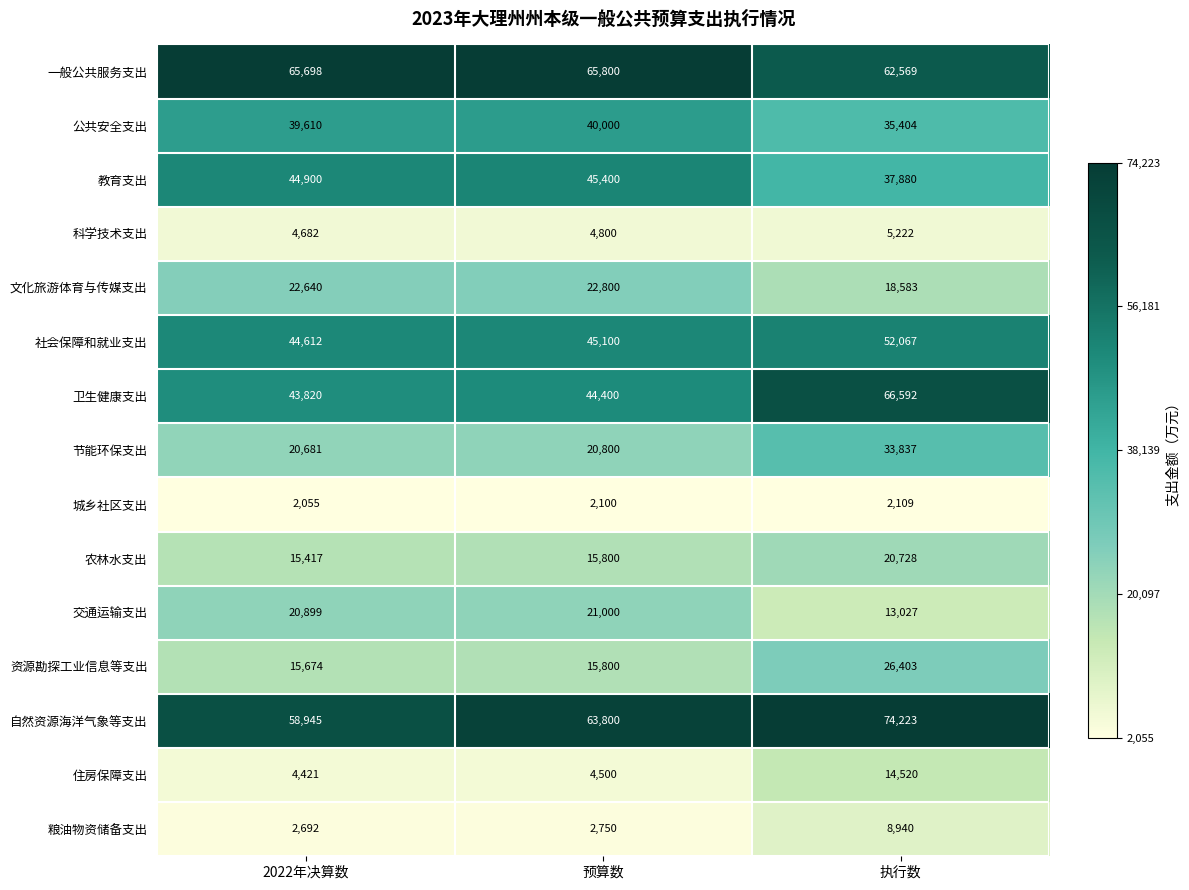

What is the minimum value shown in the chart?

2055